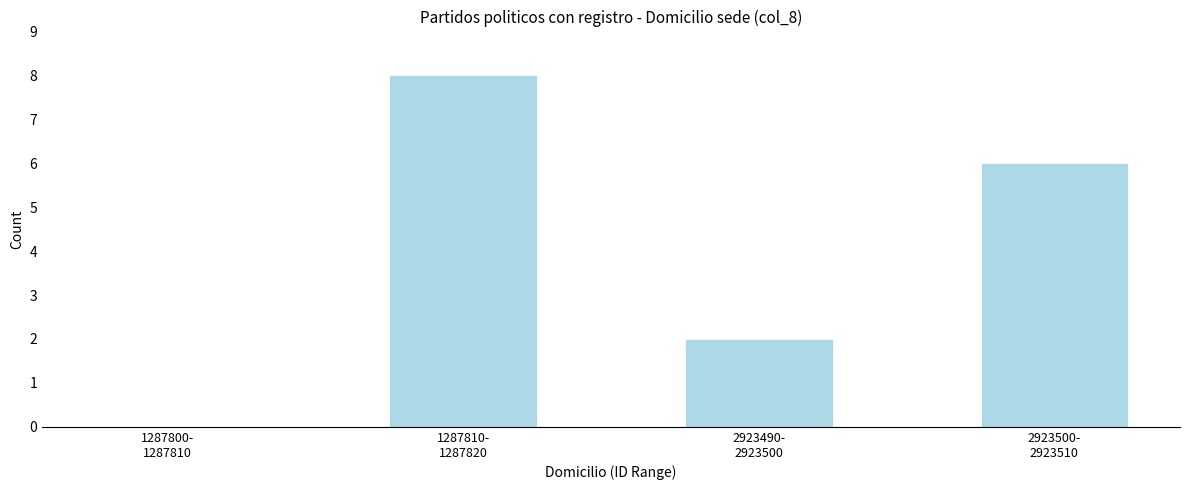

What is the maximum value shown in the chart?

8